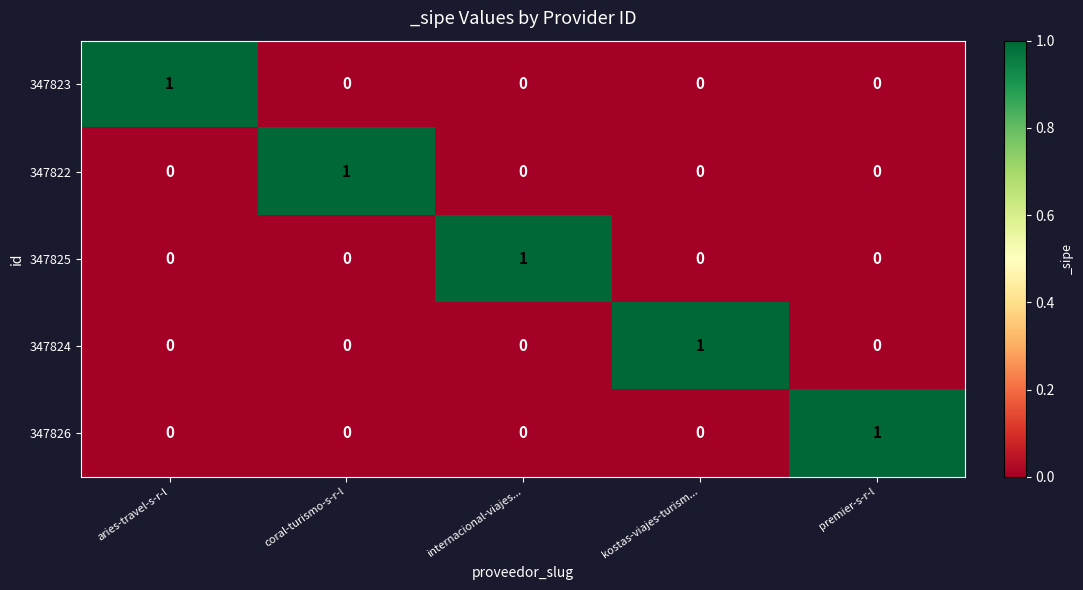

How many values in 347822 are above zero?

1